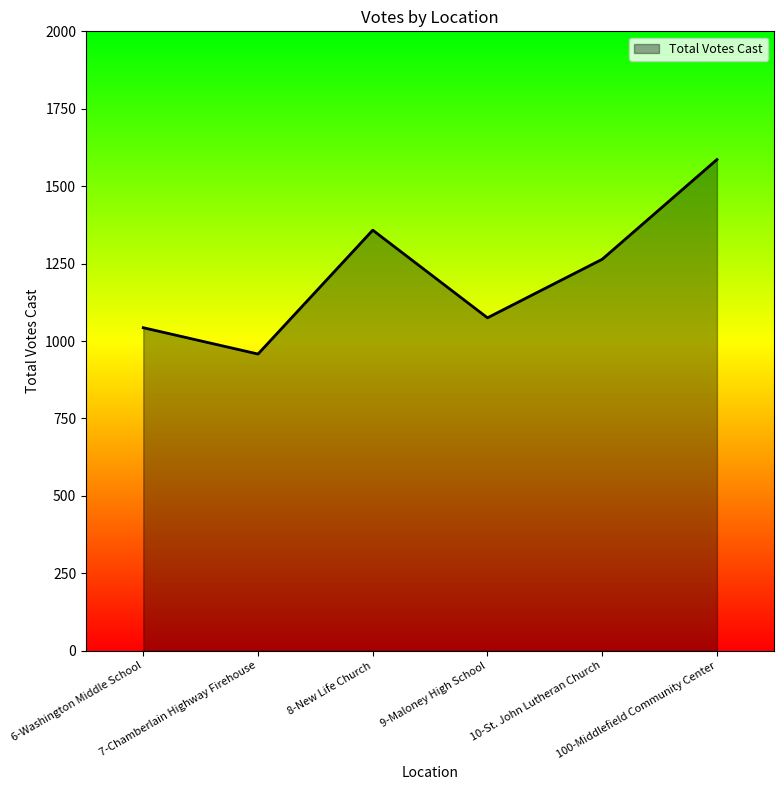

List the labels in order of value, smallest first.

7-Chamberlain Highway Firehouse, 6-Washington Middle School, 9-Maloney High School, 10-St. John Lutheran Church, 8-New Life Church, 100-Middlefield Community Center